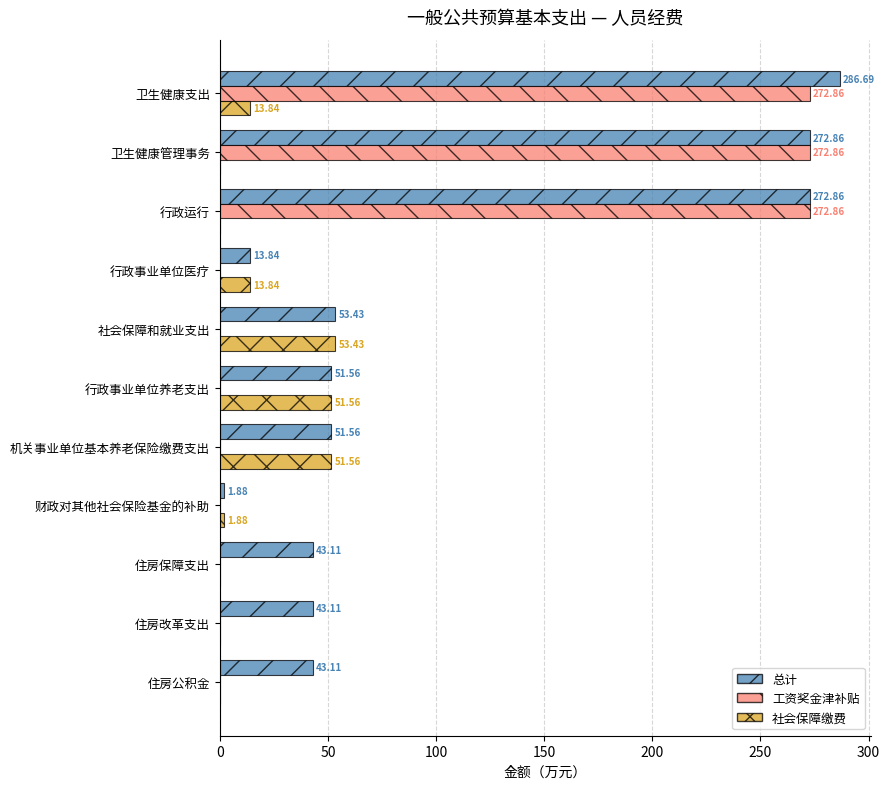

Which series has the largest total across all categories?

总计